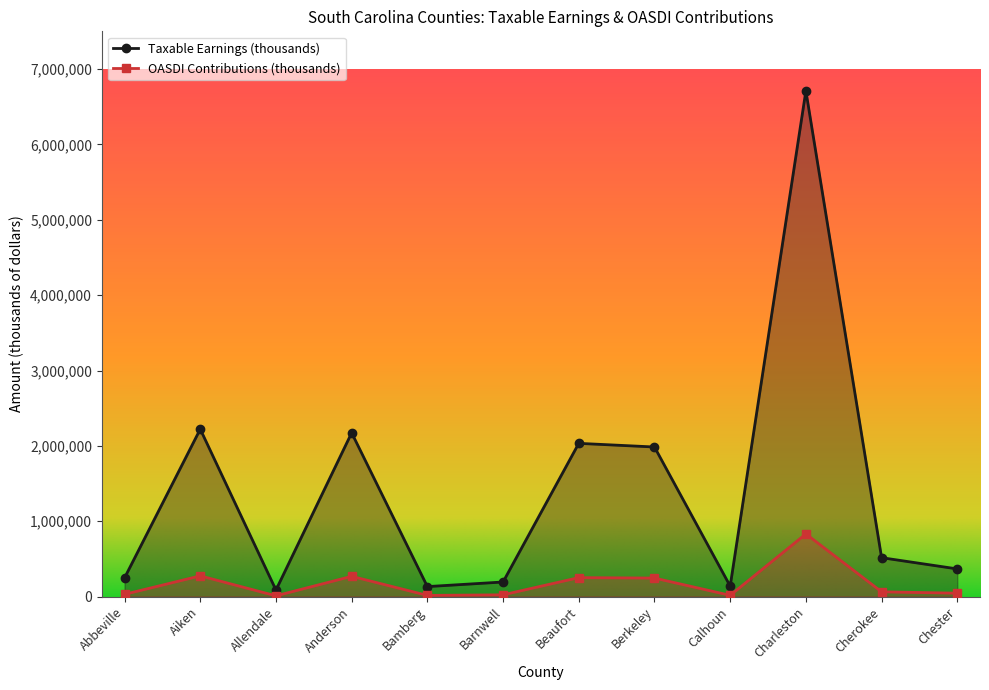

True or false: OASDI Contributions (thousands) and Taxable Earnings (thousands) cross at least once.

False